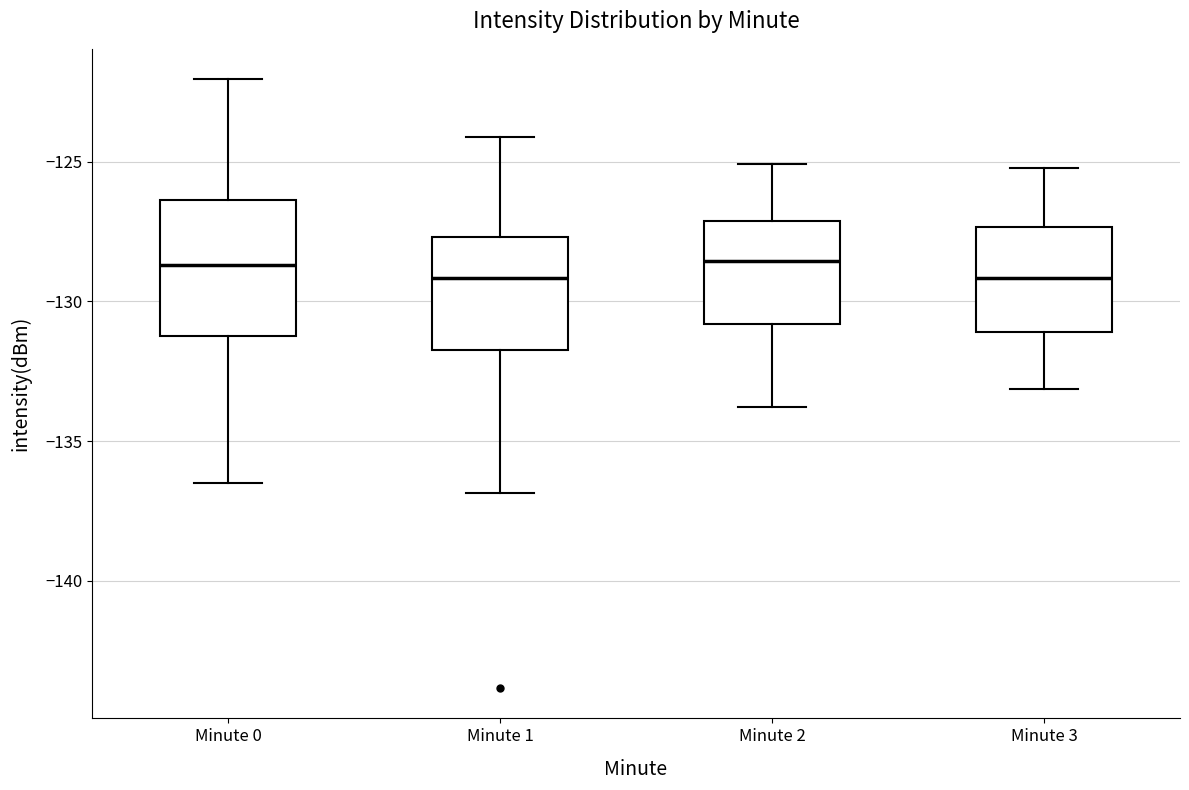

Where is the upper edge of the box for Minute 1 on the y-axis? The values are not printed on the chart, so give them approximately, as read against the axis.

-127.5